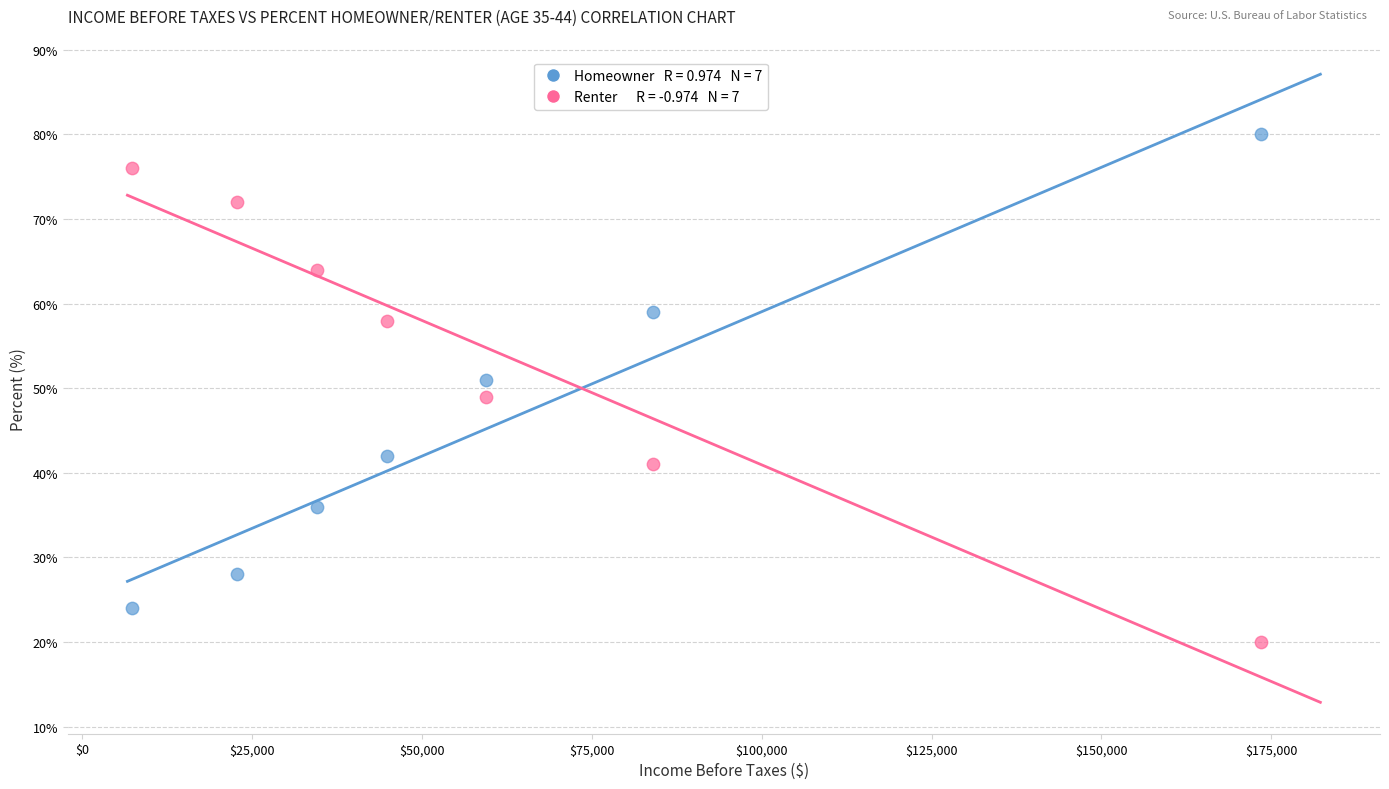

Across all data points, what is the range of X values (max minus min)?

166174